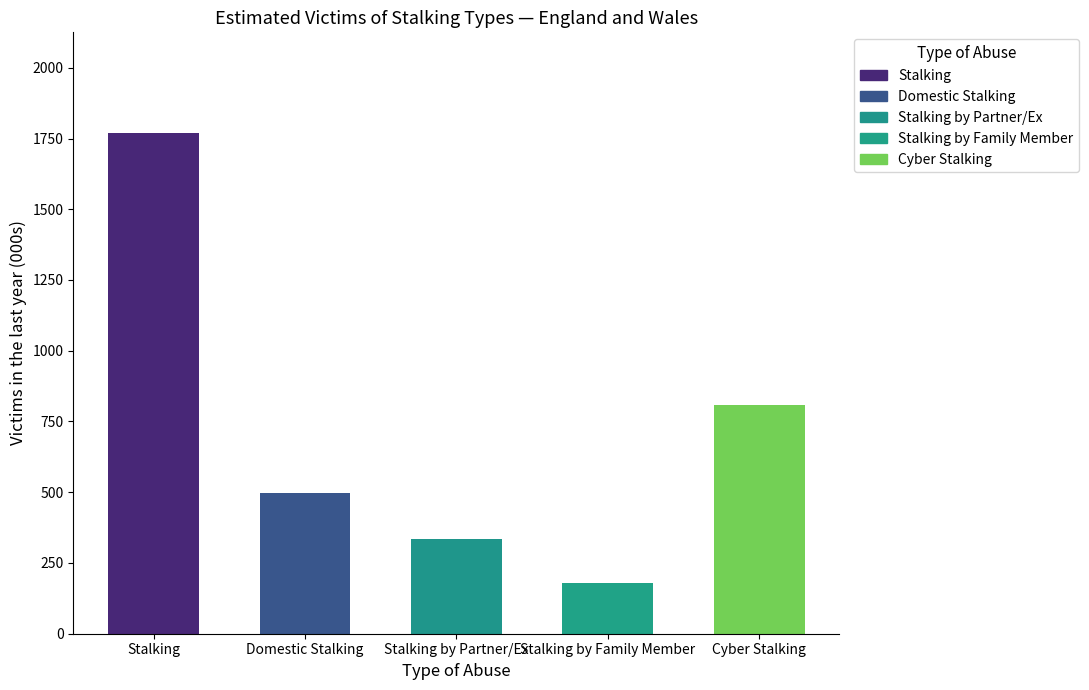

List the labels in order of value, largest first.

Stalking, Cyber Stalking, Domestic Stalking, Stalking by Partner/Ex, Stalking by Family Member